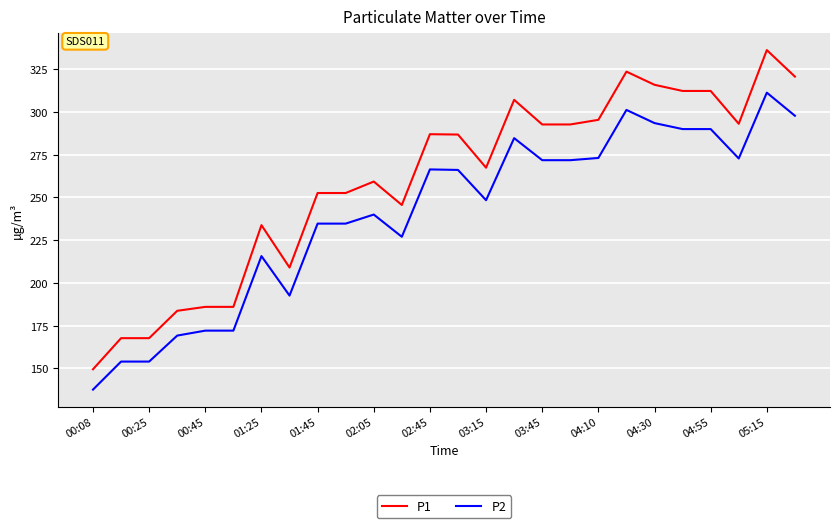

Rank the series by their average value, from lowest to highest.

P2, P1